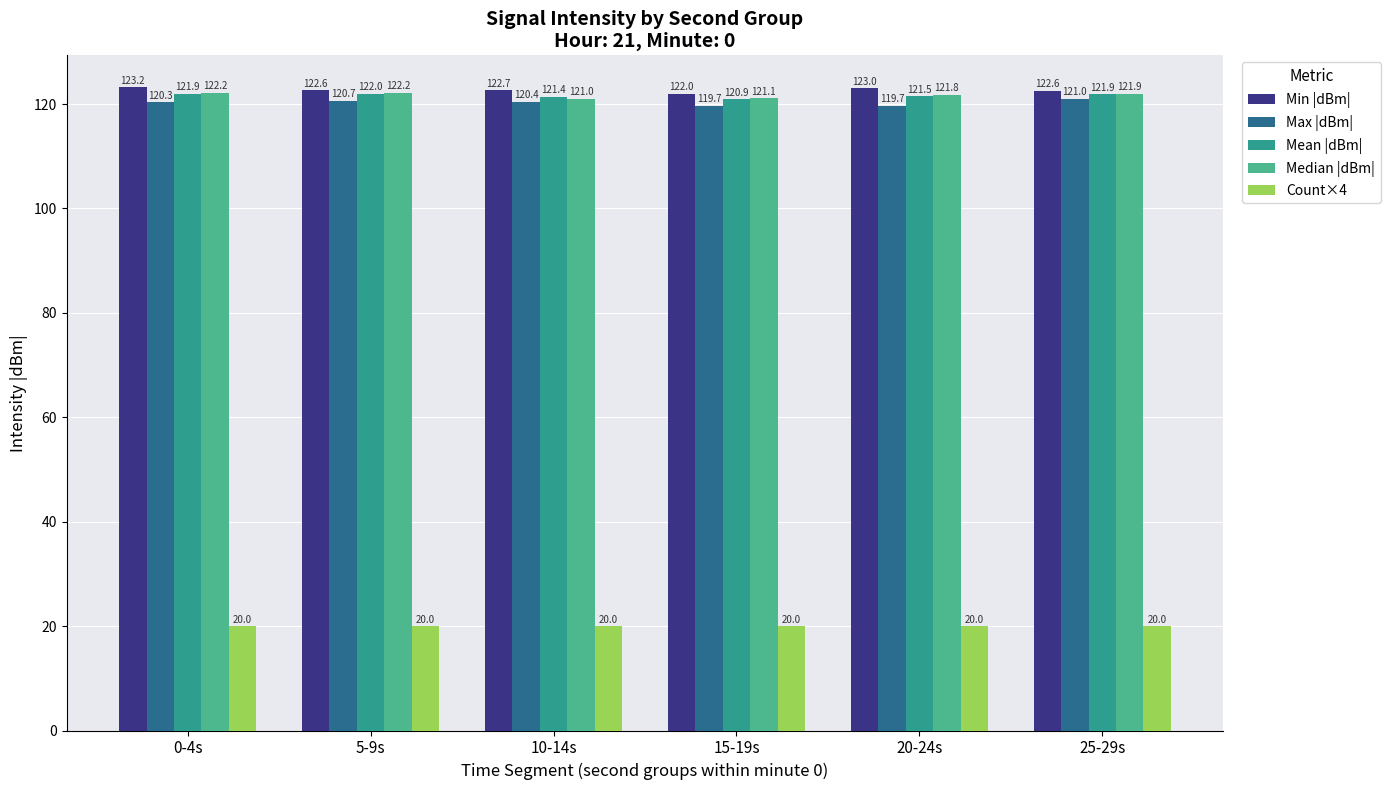

Rank the series by their maximum value, from highest to lowest.

Min |dBm|, Median |dBm|, Mean |dBm|, Max |dBm|, Count×4